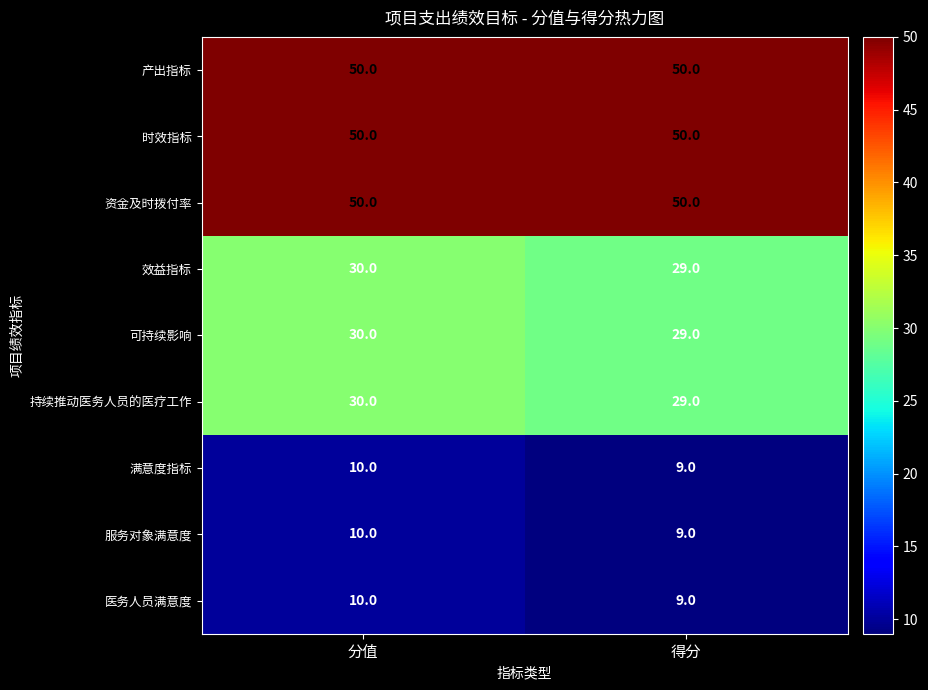

Reading right to left, transcribe all the data shown in this chart.

产出指标: 50	50
时效指标: 50	50
资金及时拨付率: 50	50
效益指标: 29	30
可持续影响: 29	30
持续推动医务人员的医疗工作: 29	30
满意度指标: 9	10
服务对象满意度: 9	10
医务人员满意度: 9	10